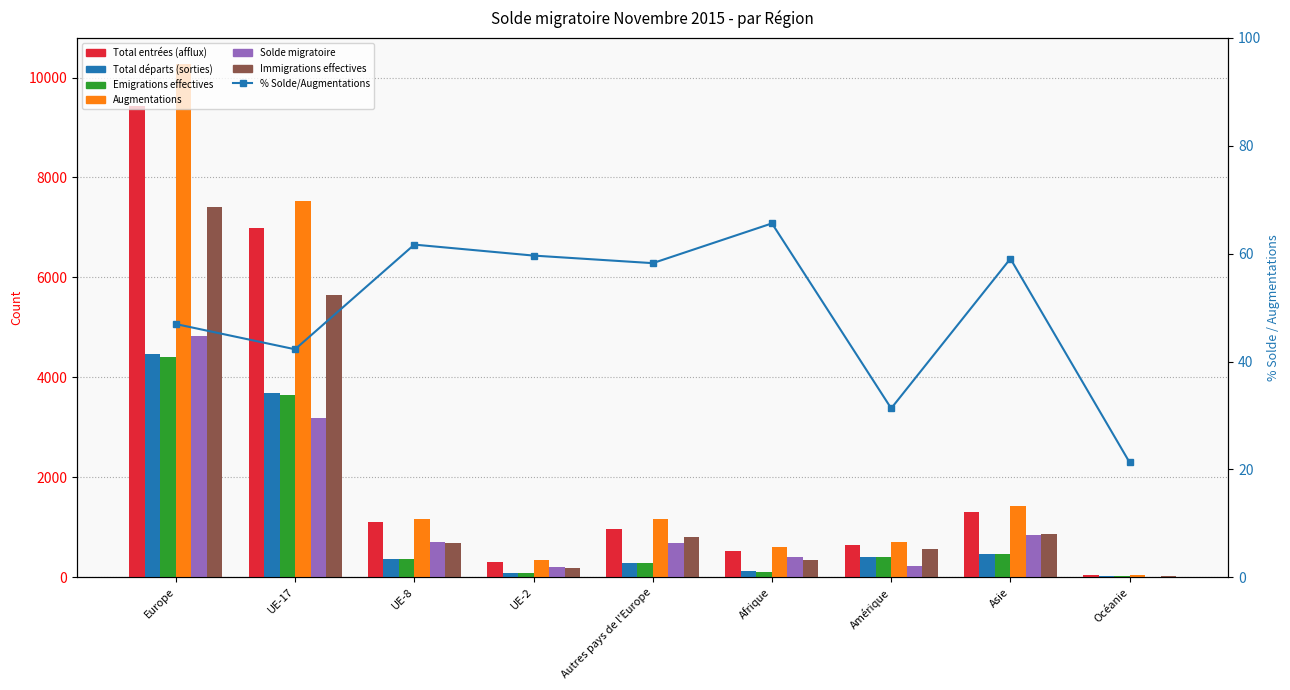

At which category is the sum across all series the highest?

Europe